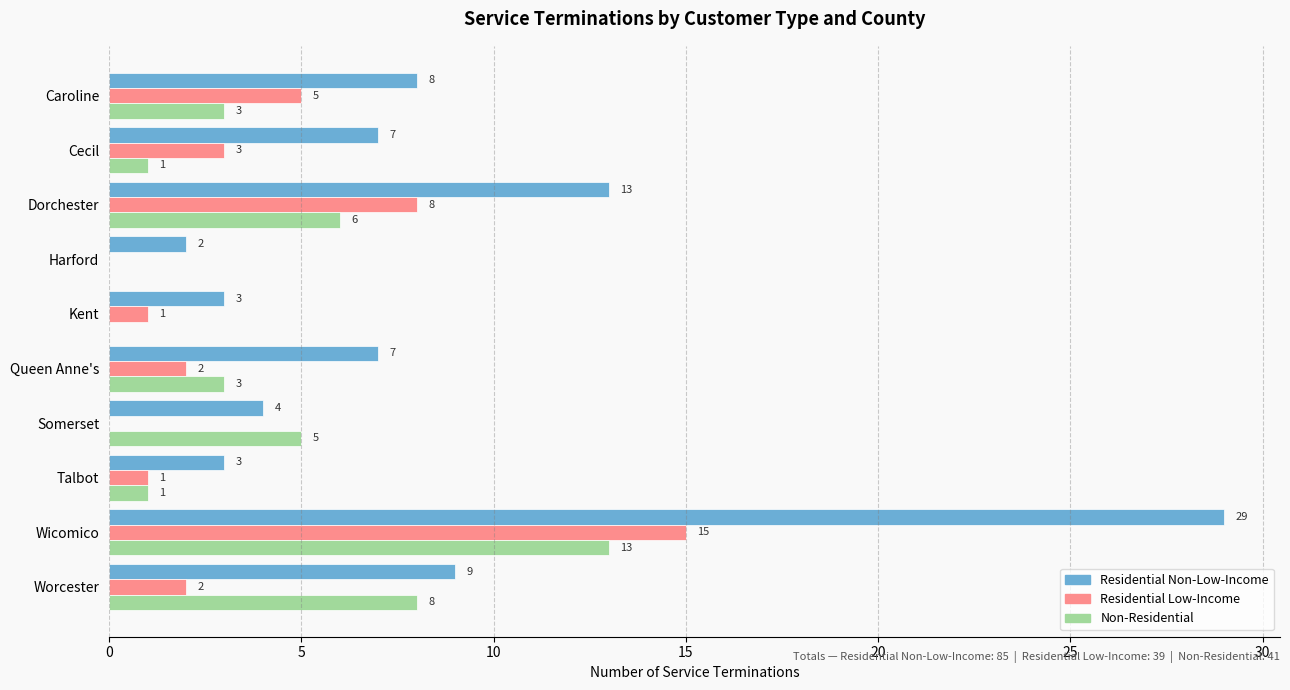

What is the sum of all Residential Low-Income values?

37